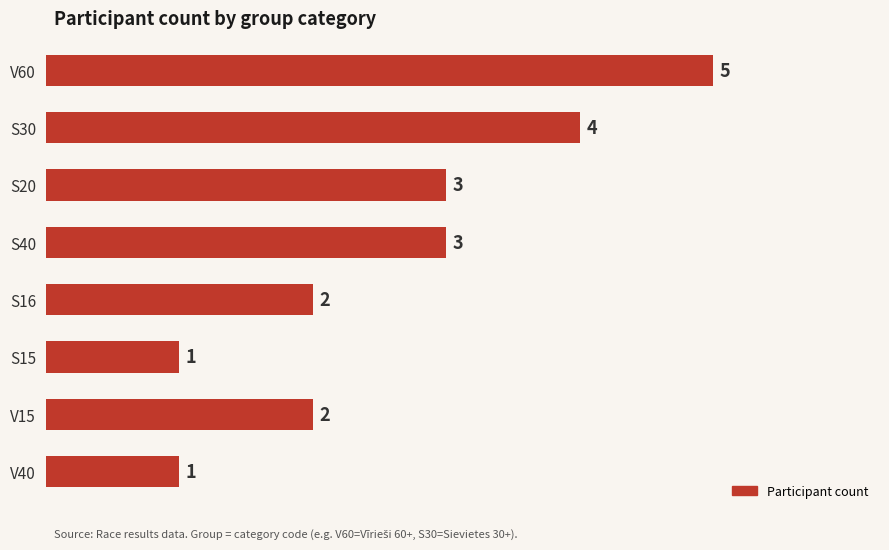

What is the label of the 3rd bar from the bottom?

S15